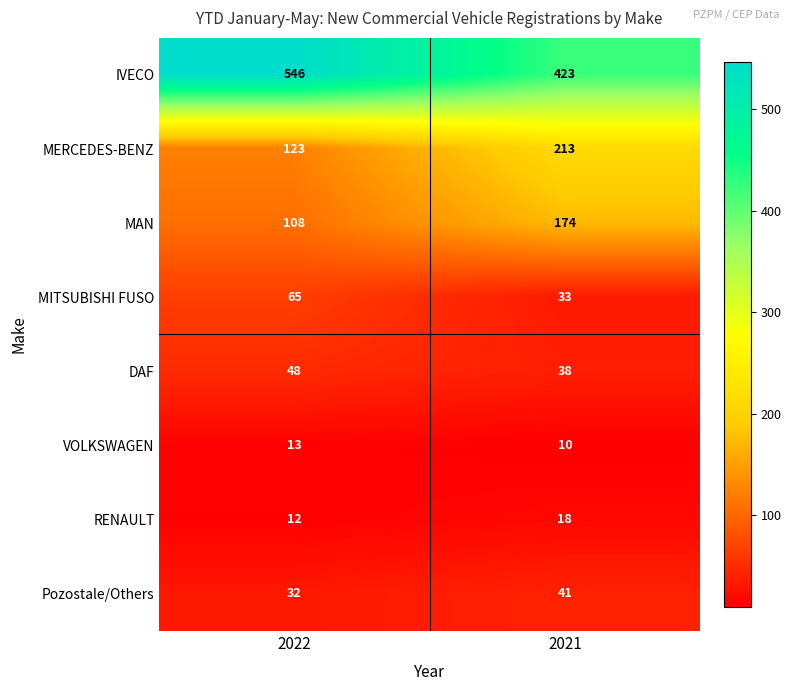

What is the difference between the maximum and minimum values in the MERCEDES-BENZ series?

90